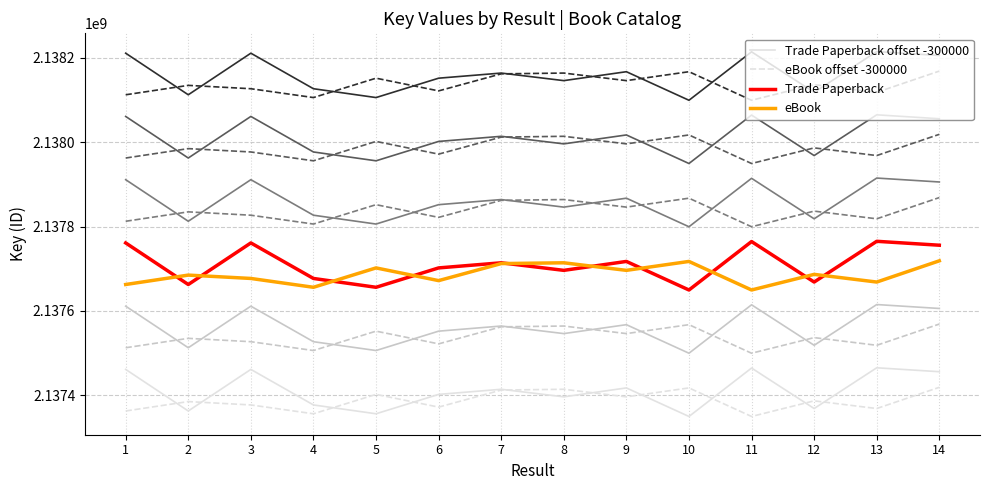

What is the value of the eBook offset -300000 point at the 11th from the left?

2137349711